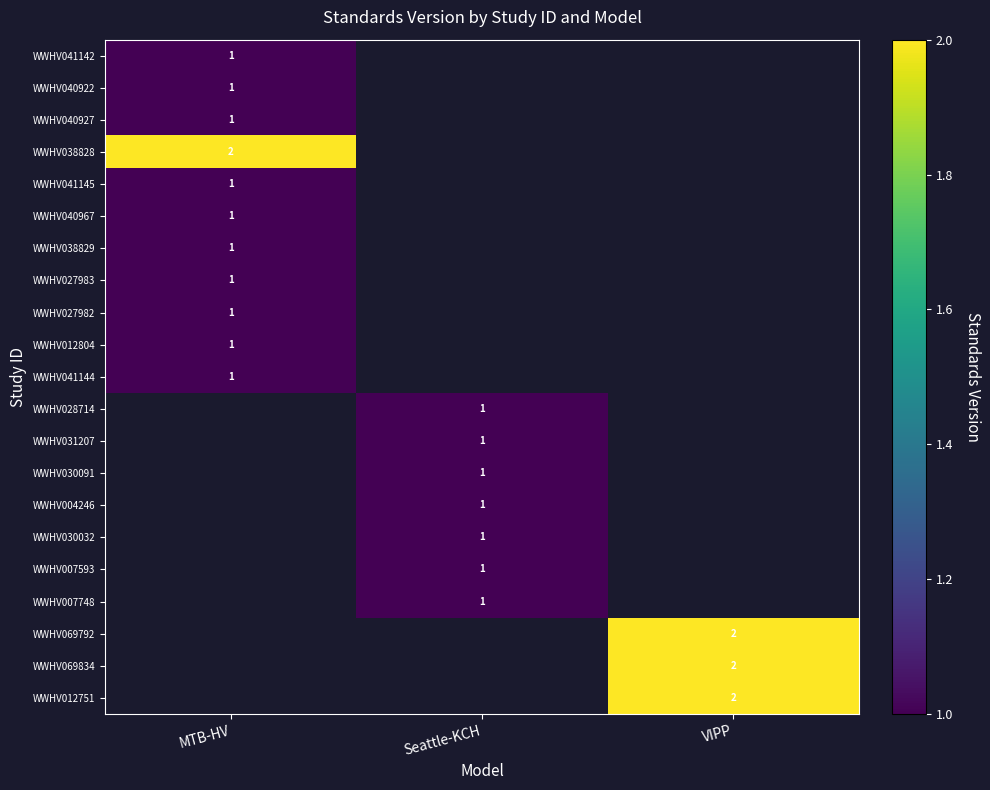

How many categories are shown in the chart?

3